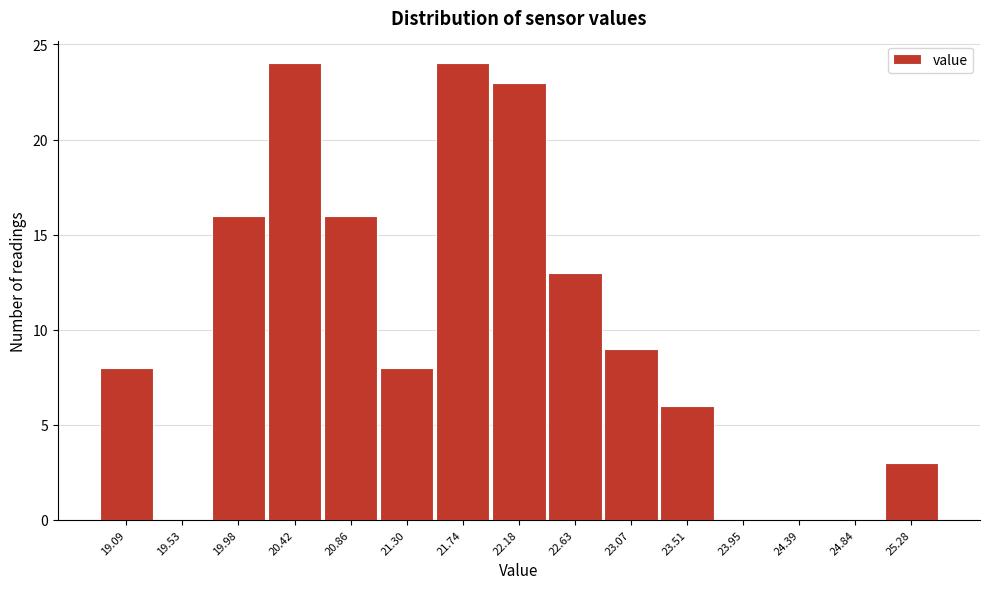

What is the height of the bar covering 22.85 to 23.30 on the x-axis? Neither the bar edges nor the heights are printed on the chart, so give them approximately, as read against the axes.

9